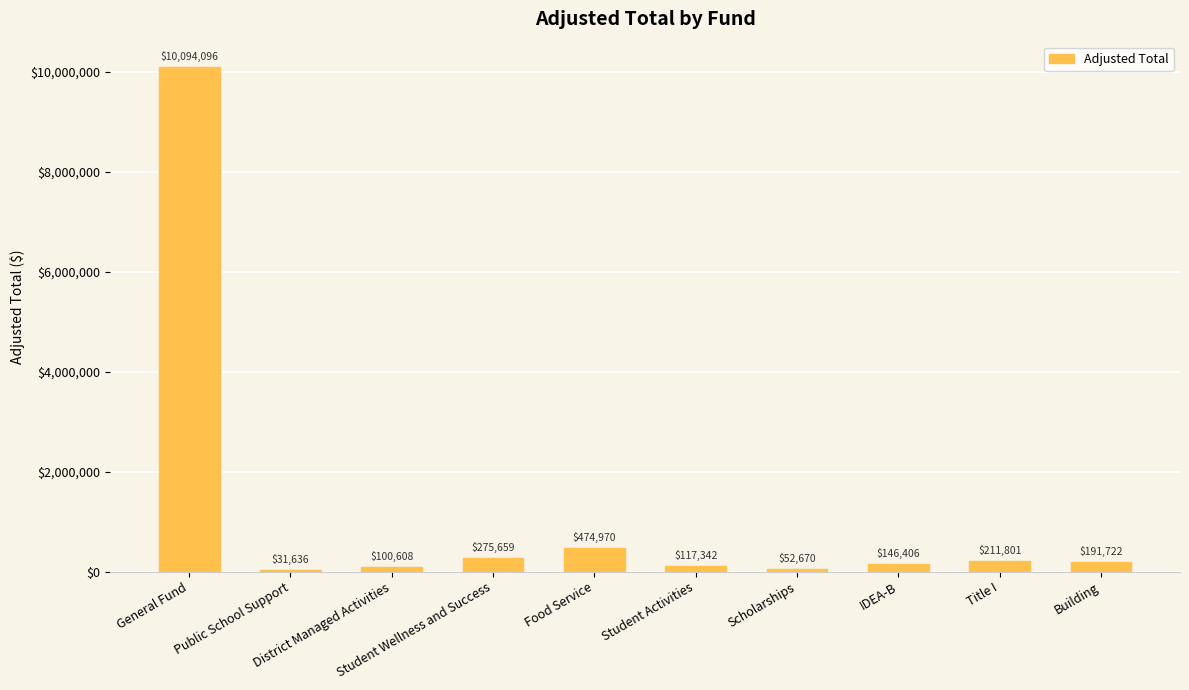

What is the maximum value shown in the chart?

10094095.8